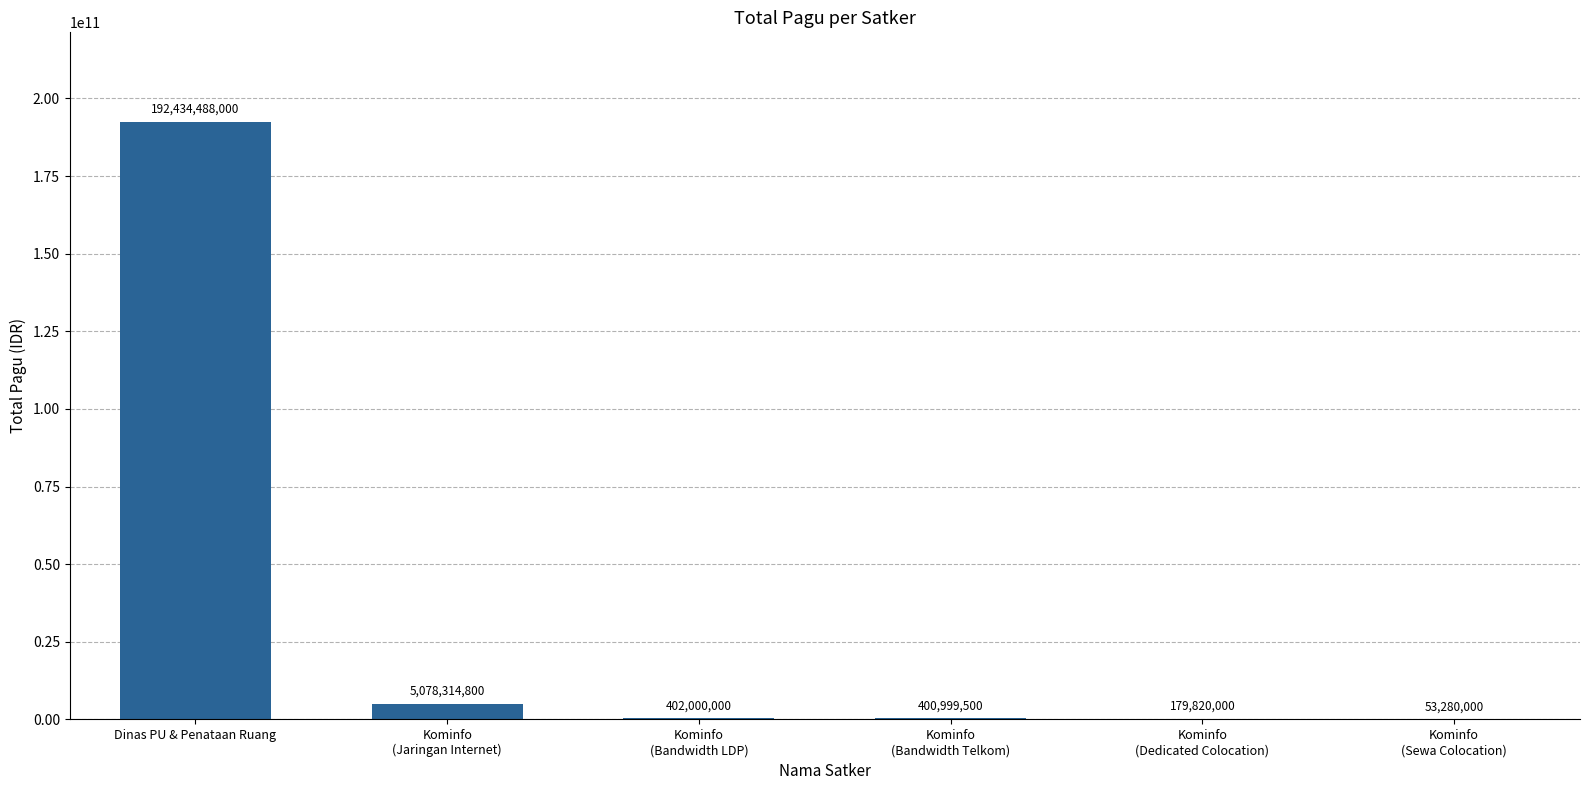

Reading left to right, what are all the values shown in this chart?

Dinas PU & Penataan Ruang=192434488000	Kominfo
(Jaringan Internet)=5078314800	Kominfo
(Bandwidth LDP)=402000000	Kominfo
(Bandwidth Telkom)=400999500	Kominfo
(Dedicated Colocation)=179820000	Kominfo
(Sewa Colocation)=53280000